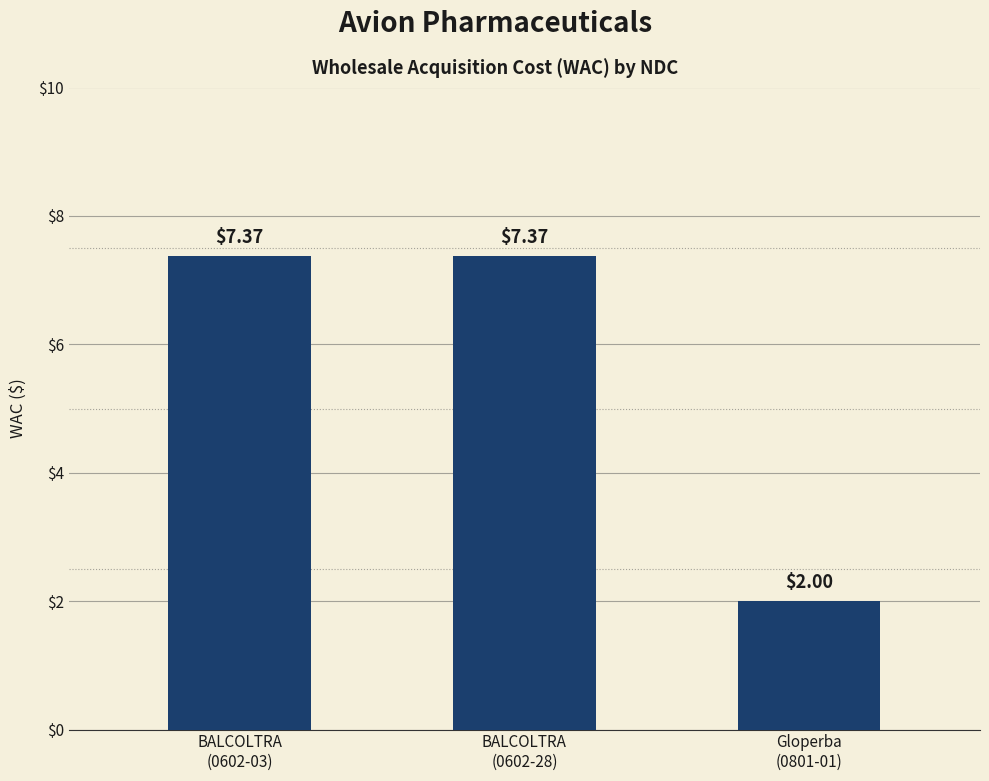

What is the maximum value shown in the chart?

7.4